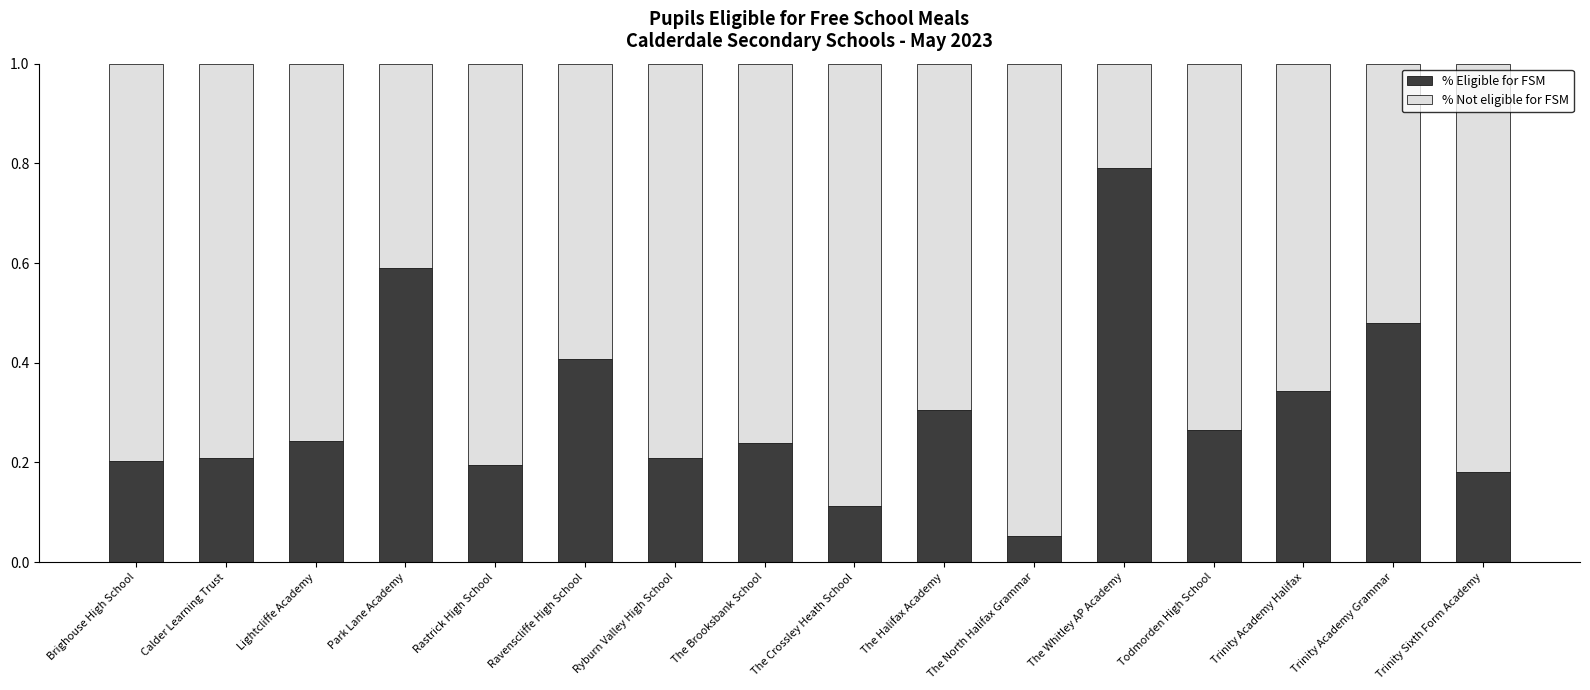

Is it true that % Eligible for FSM equals 0.2 at The Crossley Heath School?

False